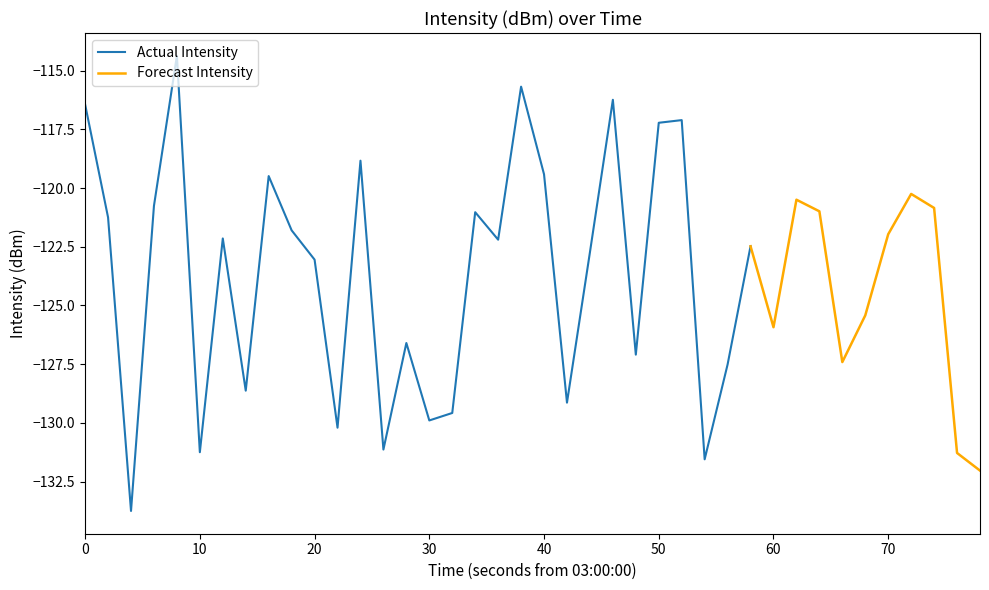

At which category does the chart reach its minimum across all series?

2